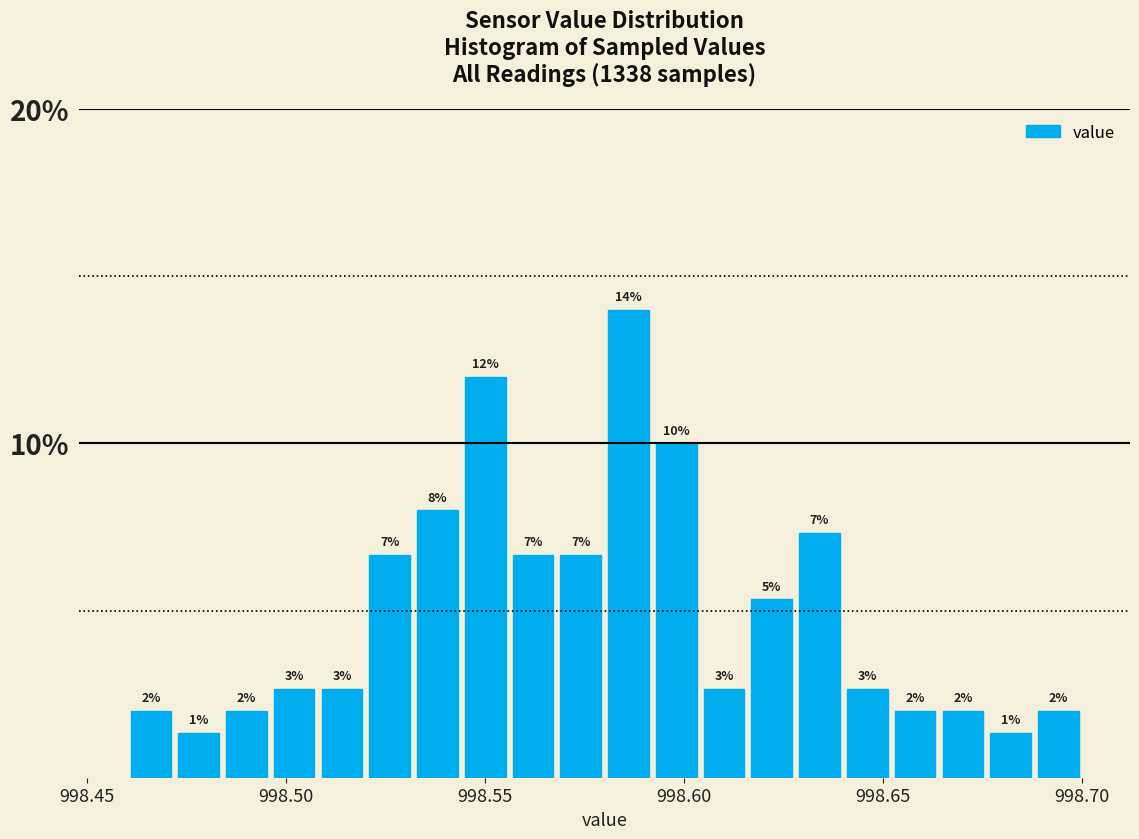

Around what value on the x-axis is the tallest bar? Give the approximate position of its centre, as read against the axis.

998.585